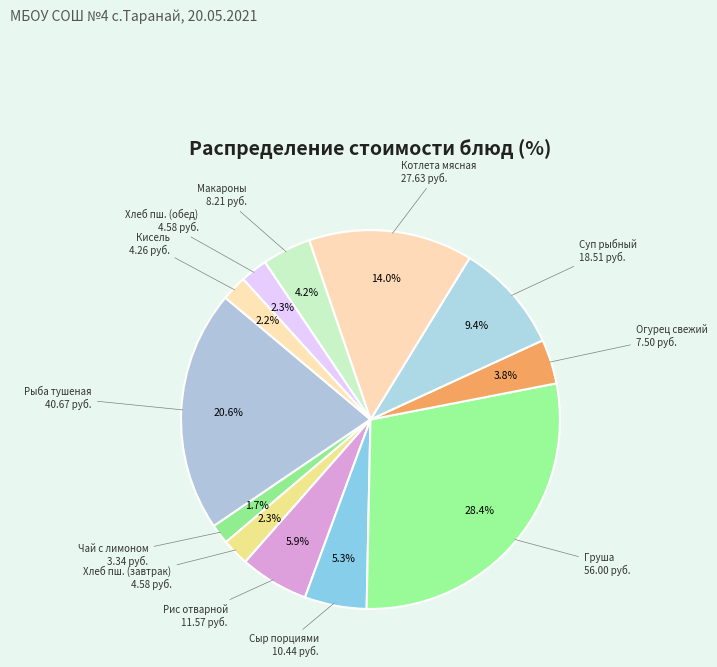

How many segments does this pie chart have?

12